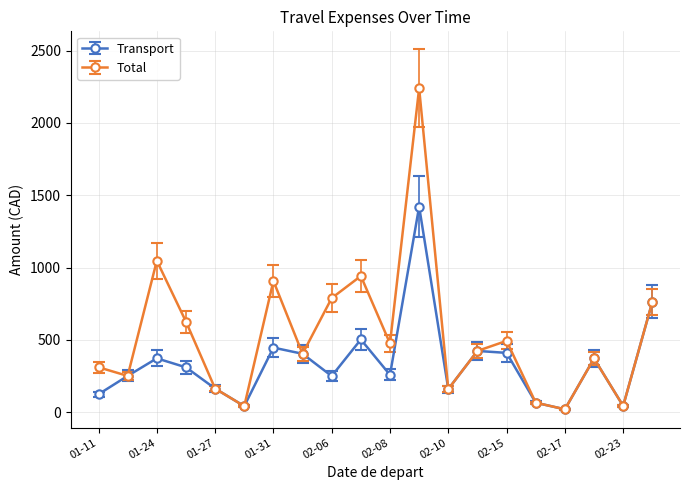

List the series in order of their peak value, highest first.

Total, Transport